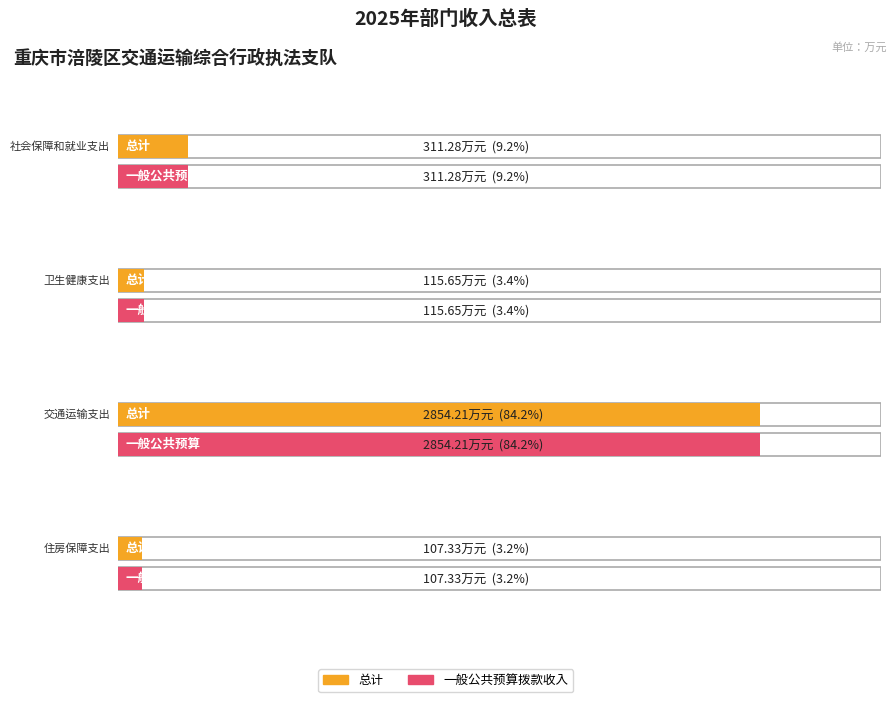

What are all the series names shown in the legend?

总计, 一般公共预算拨款收入